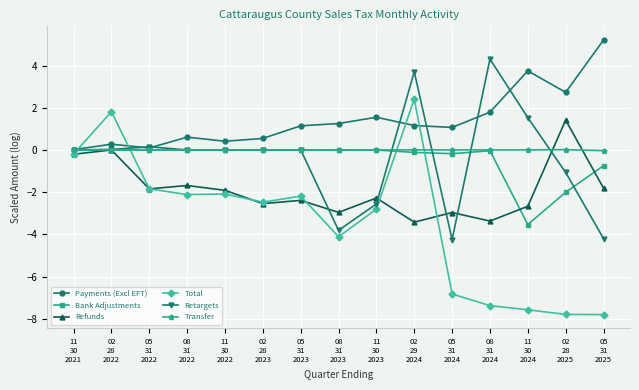

True or false: Total has a value of -2.5 at 02
28
2023.

True